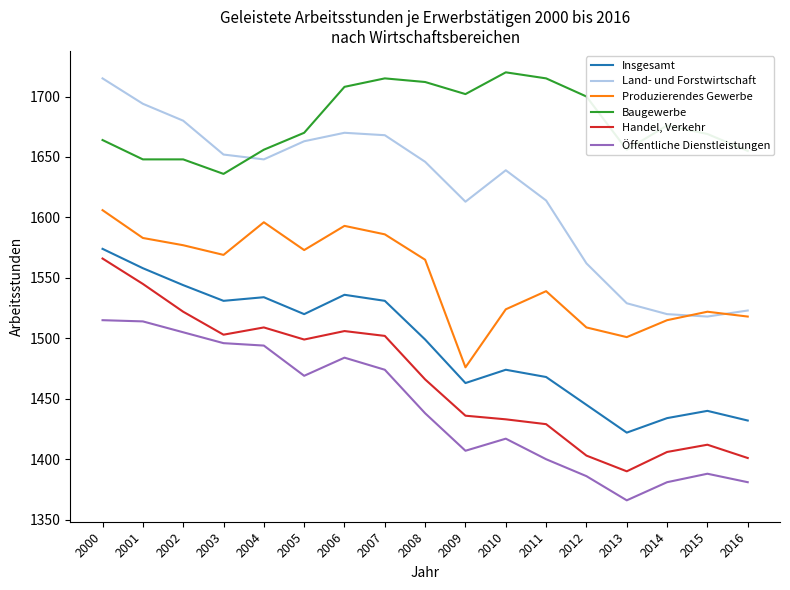

At which category does Handel, Verkehr reach its first local peak?

2004